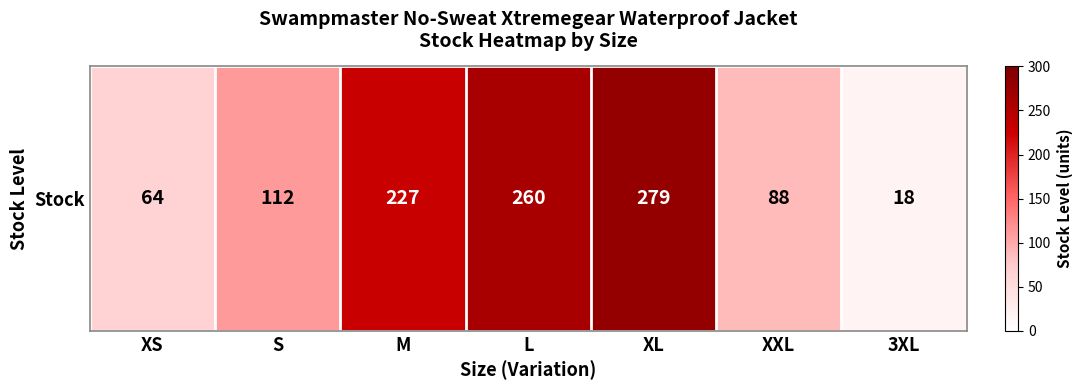

What is the difference between the second highest and second lowest values?

196